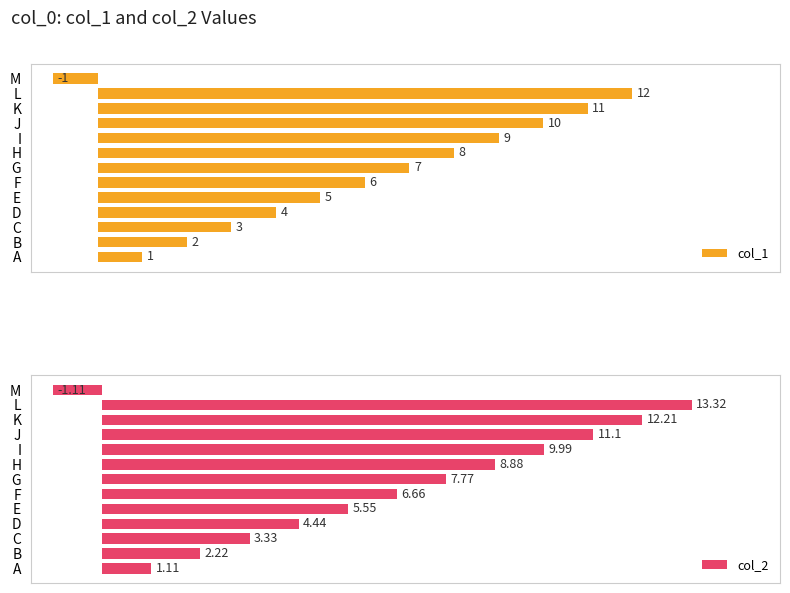

At how many categories does at least one series exceed 9?

4